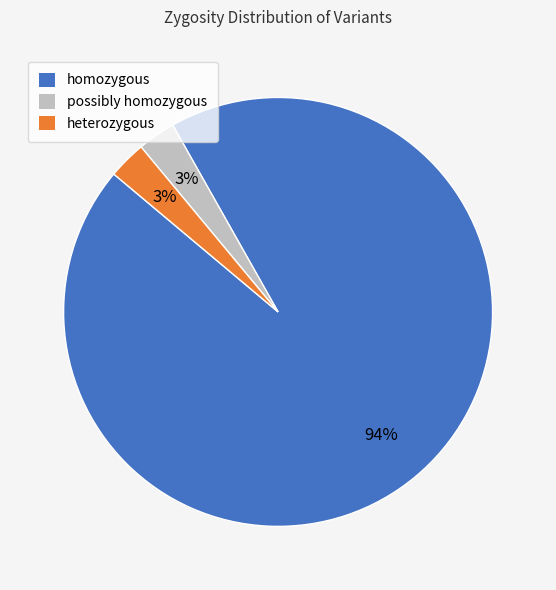

To the nearest percent, what percentage of the pie is homozygous?

94%